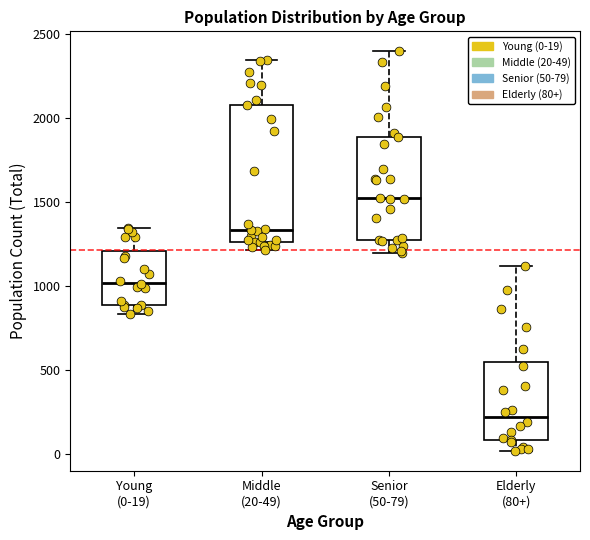

Which box's median line is the highest?

Senior (50-79)